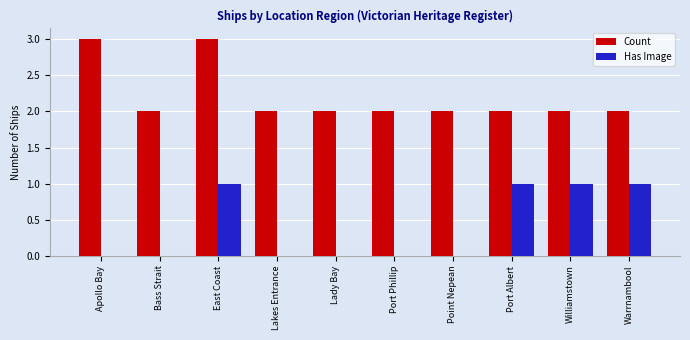

Reading left to right, list all the values displayed in this chart.

Count: Apollo Bay=3	Bass Strait=2	East Coast=3	Lakes Entrance=2	Lady Bay=2	Port Phillip=2	Point Nepean=2	Port Albert=2	Williamstown=2	Warrnambool=2
Has Image: Apollo Bay=0	Bass Strait=0	East Coast=1	Lakes Entrance=0	Lady Bay=0	Port Phillip=0	Point Nepean=0	Port Albert=1	Williamstown=1	Warrnambool=1